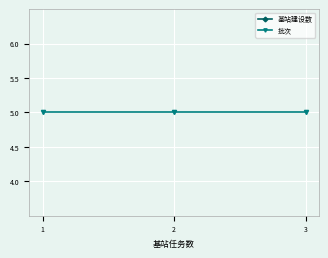

Between 1 and 2, which series saw the biggest shift?

基站建设数